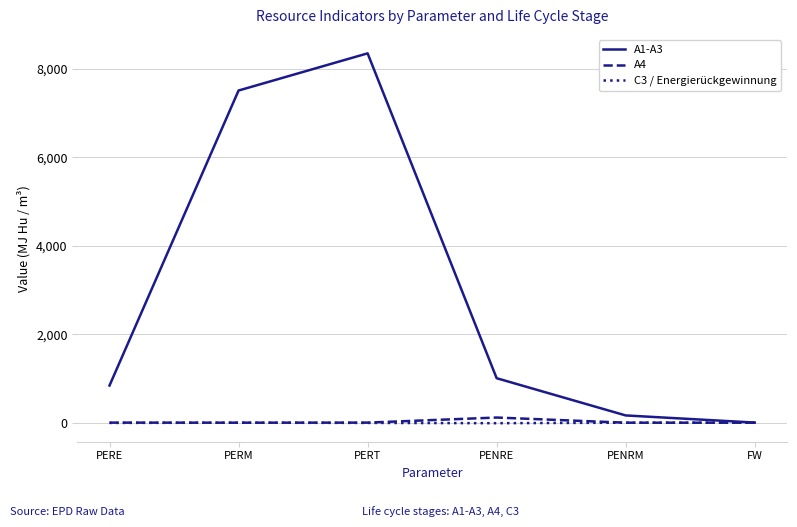

True or false: C3 / Energierückgewinnung has a value of 0.0 at PENRM.

True